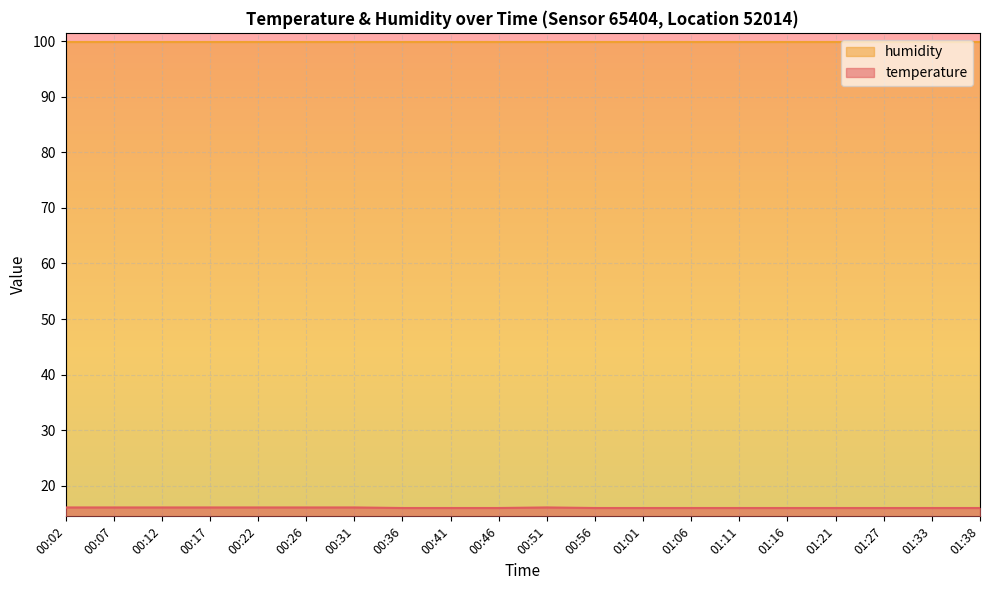

Which series has the largest total across all categories?

humidity